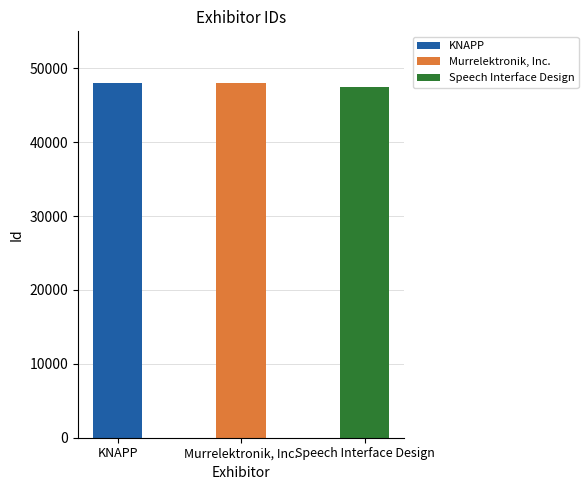

Is it true that the value at Murrelektronik, Inc. is 47989?

True